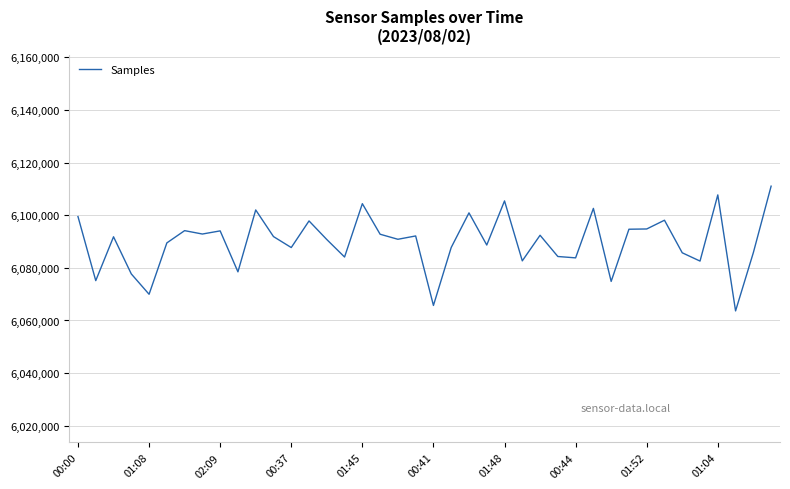

What is the difference between the maximum and minimum values?

47396